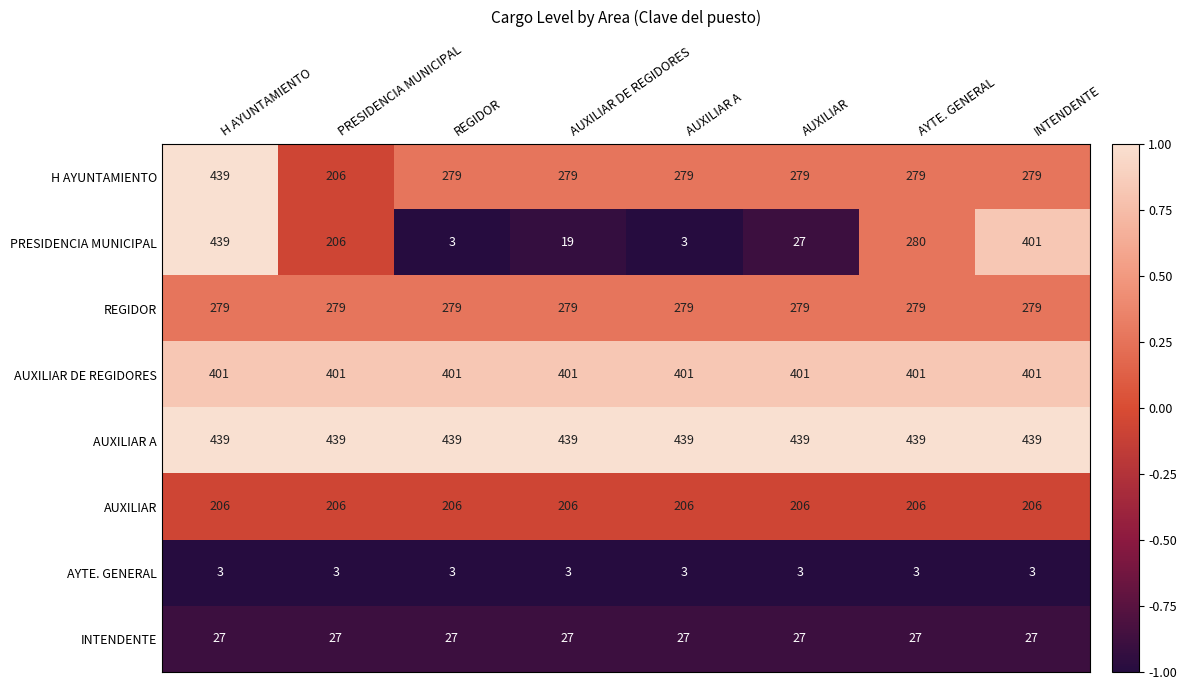

True or false: H AYUNTAMIENTO has a value of 463 at REGIDOR.

False